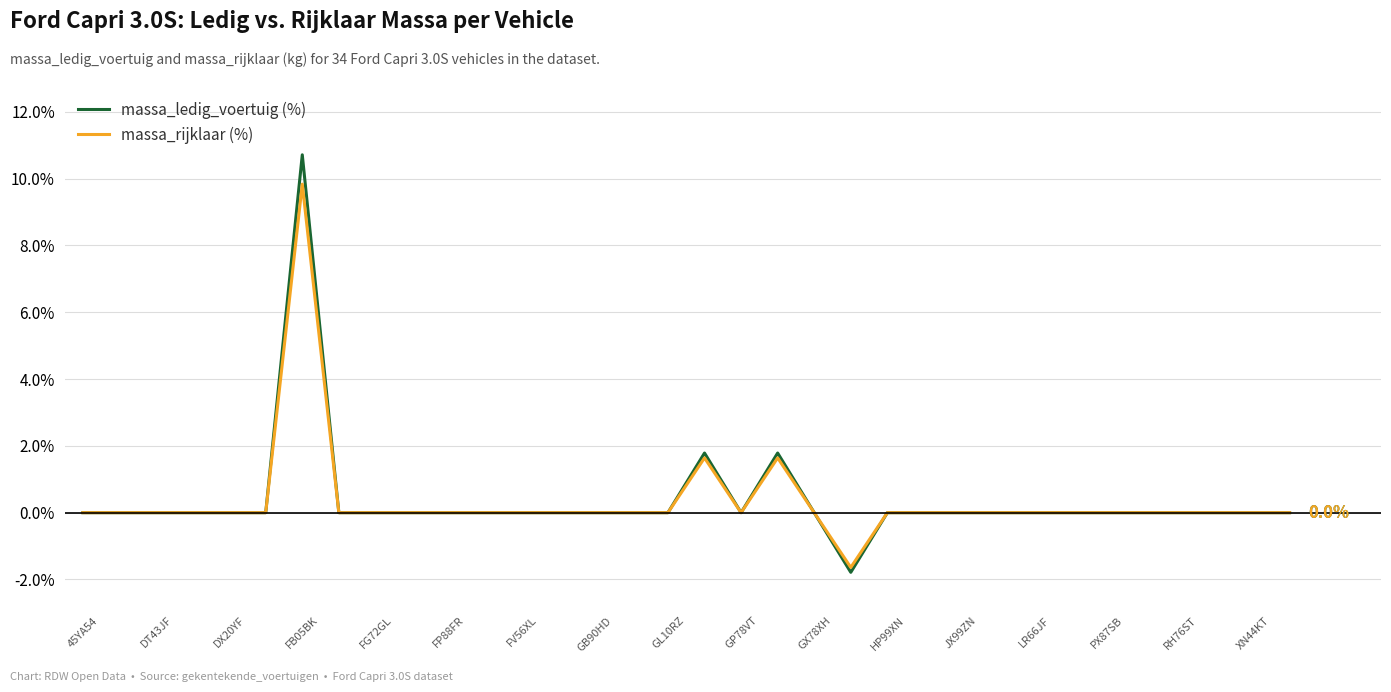

Rank the series by their maximum value, from lowest to highest.

massa_rijklaar (%), massa_ledig_voertuig (%)